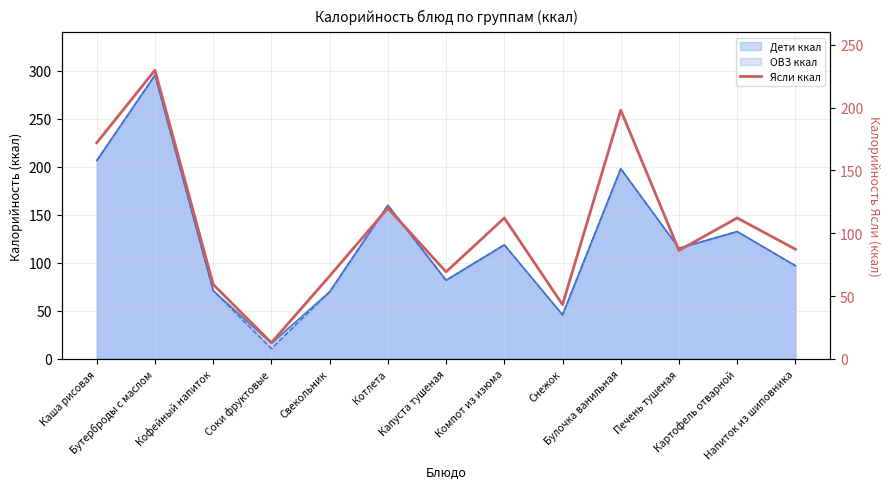

How many points are lower than both their immediate neighbors (excluding endpoints)?

4